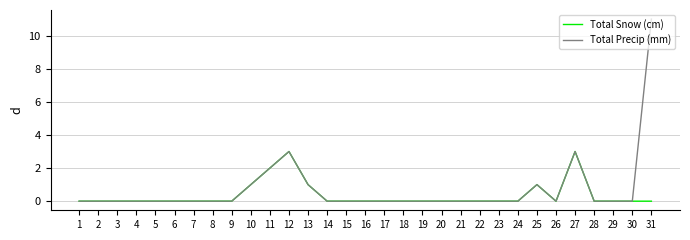

The value of Total Snow (cm) at 9 is 0. True or false?

True